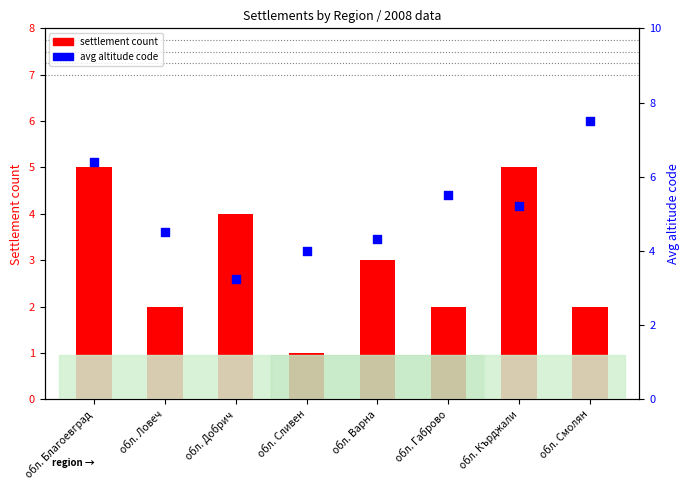

Which series reaches the maximum Y coordinate?

avg altitude code